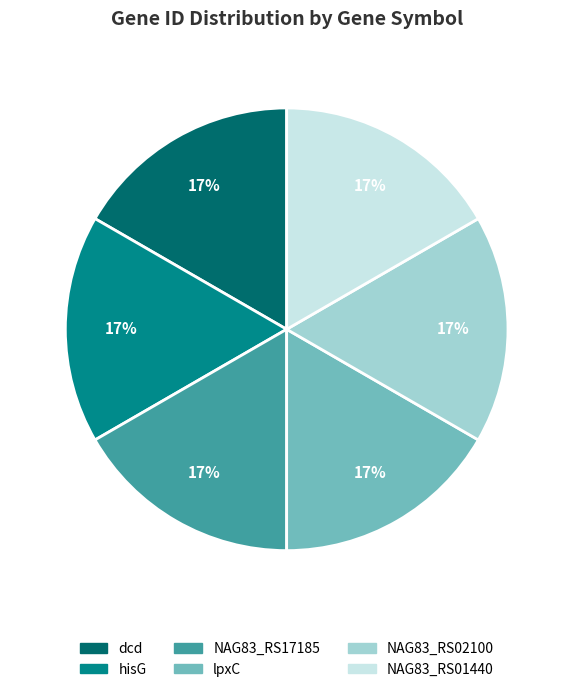

Combined, do NAG83_RS17185 and NAG83_RS02100 account for over 50%?

No